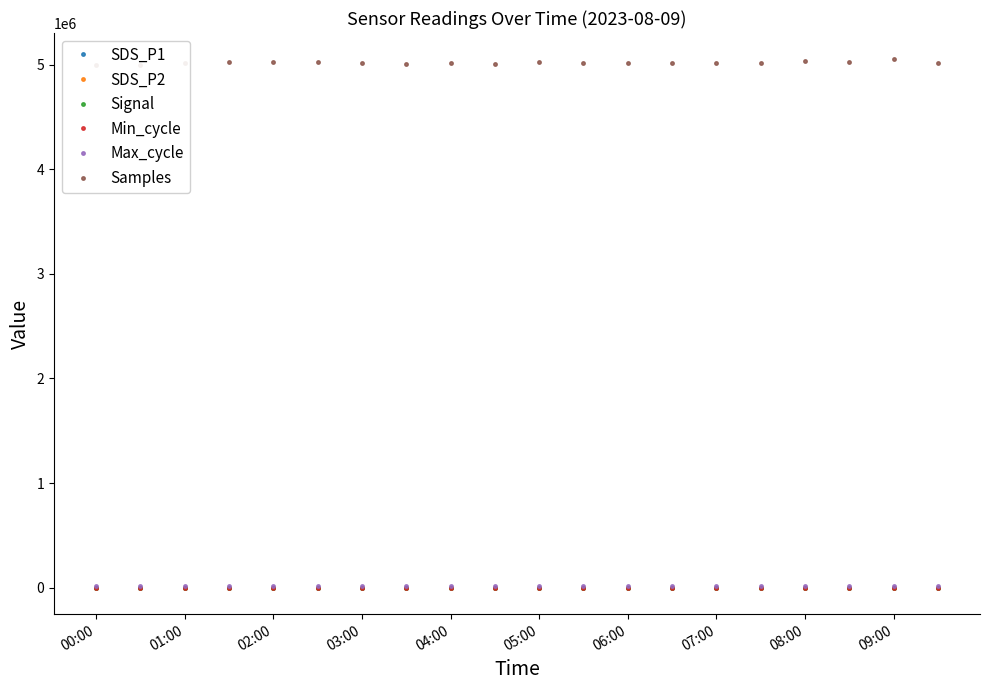

Count the Signal values in the range -73 to -72.

16